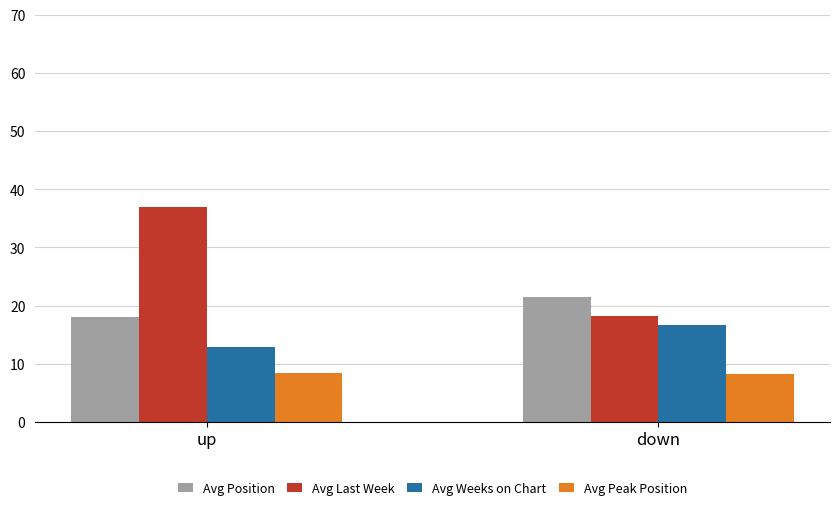

How many values in the Avg Last Week series are below 37?

1